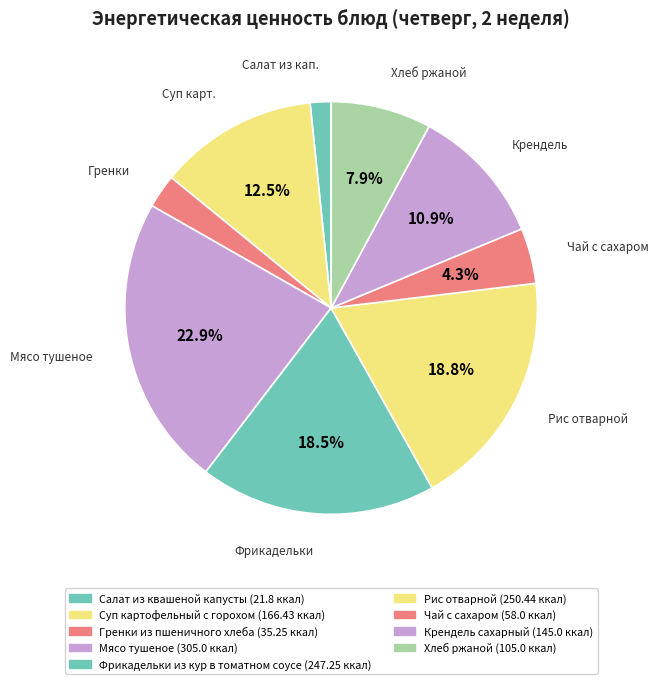

To the nearest percent, what percentage of the pie is Салат из квашеной капусты?

2%